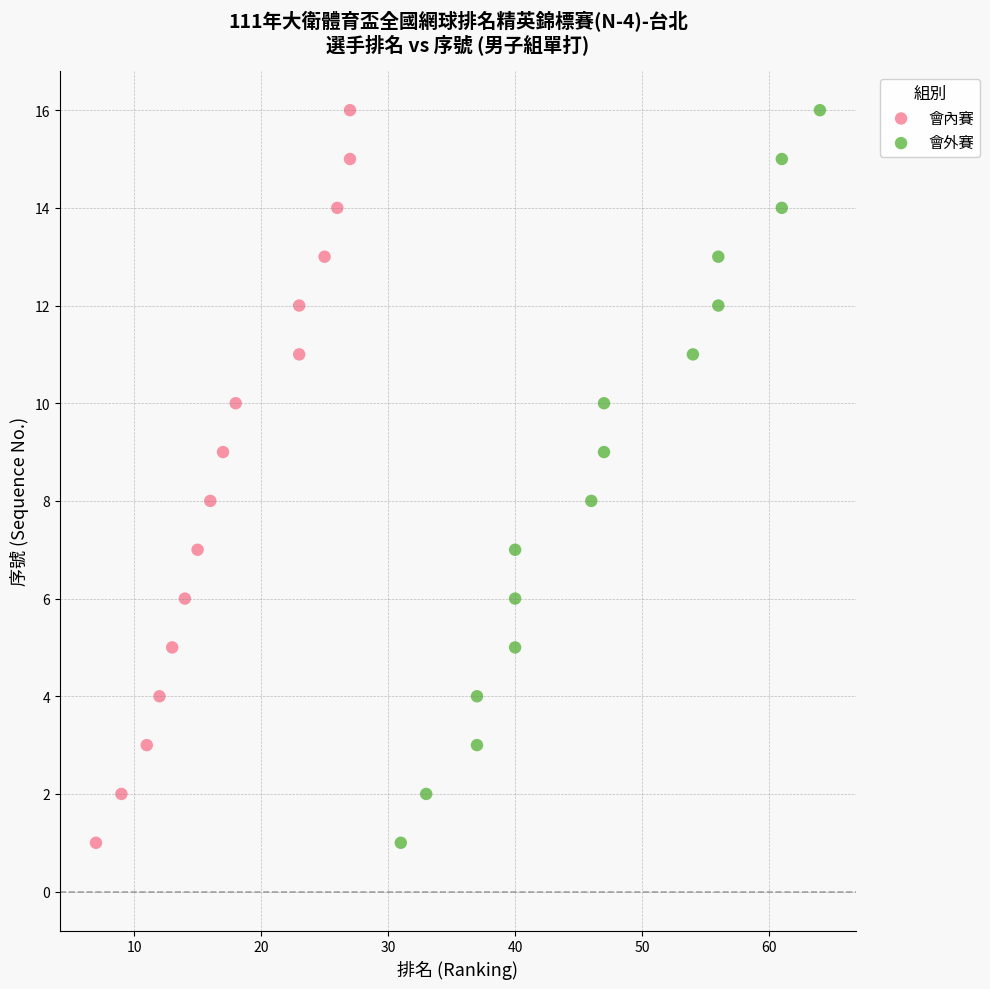

What are all the series names shown in the legend?

會內賽, 會外賽